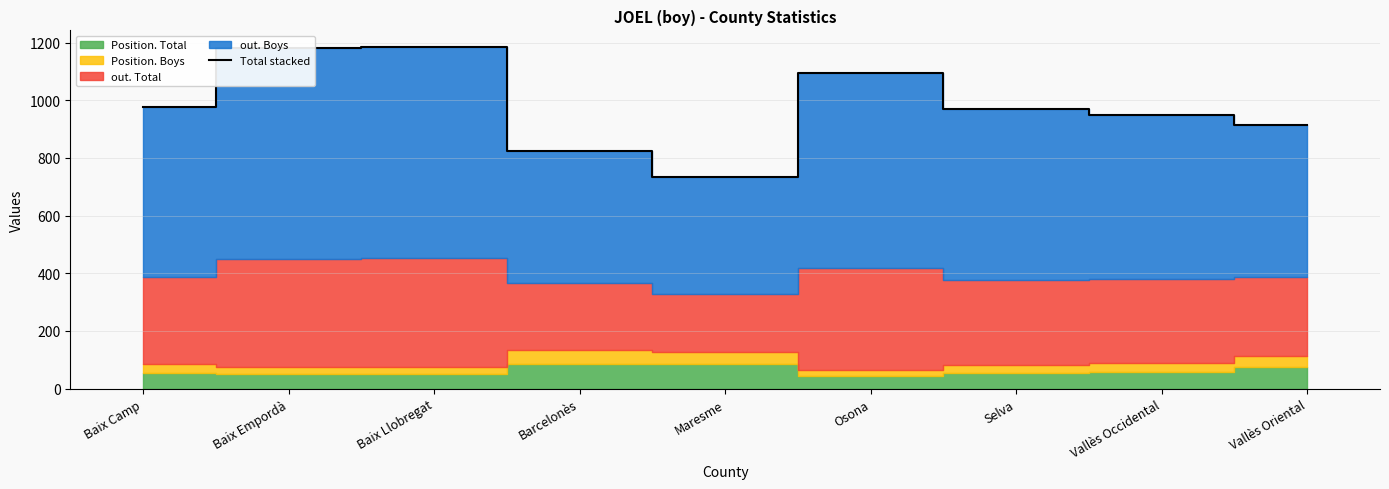

Reading left to right, transcribe all the data shown in this chart.

Baix Camp=976	Baix Empordà=1181	Baix Llobregat=1183	Barcelonès=825	Maresme=734	Osona=1094	Selva=968	Vallès Occidental=950	Vallès Oriental=913